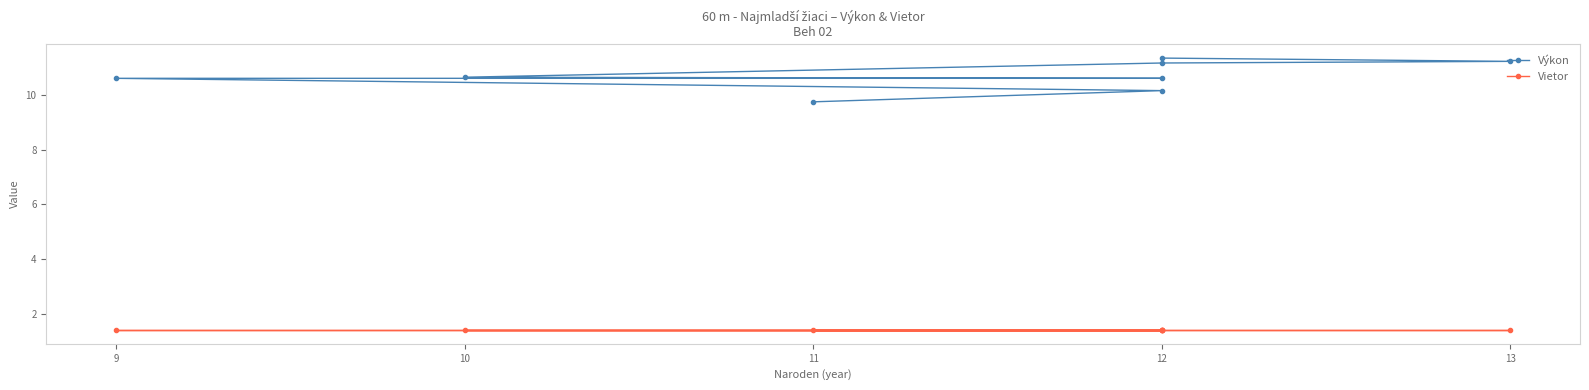

What are all the series names shown in the legend?

Výkon, Vietor